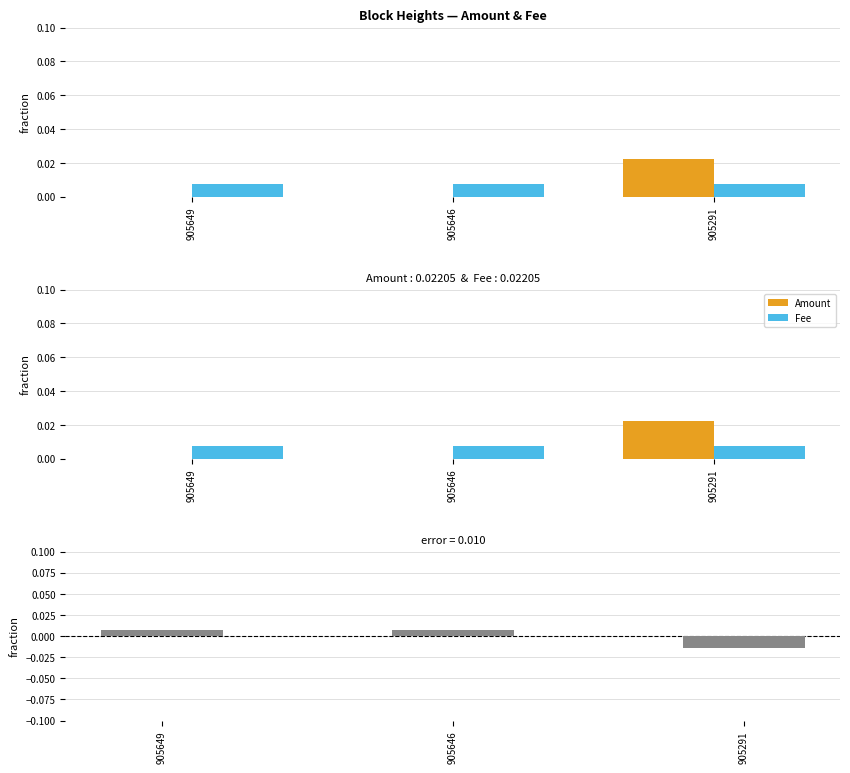

How many Fee - Amount values are between 0 and 1?

2